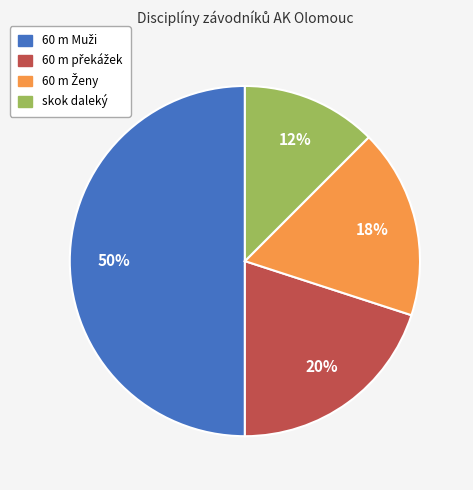

What is the smallest slice in the pie chart?

skok daleký